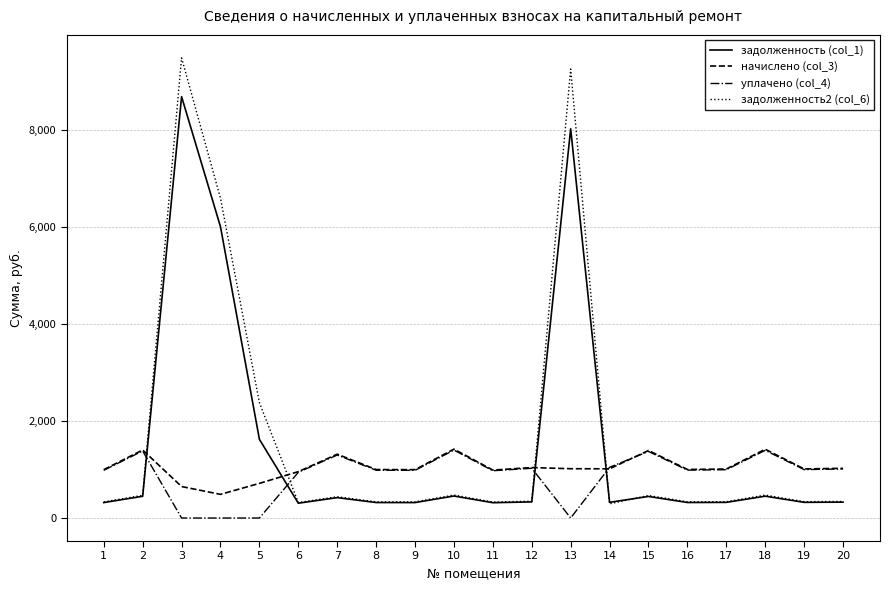

What is the difference between the maximum and minimum values in the начислено (col_3) series?

933.1